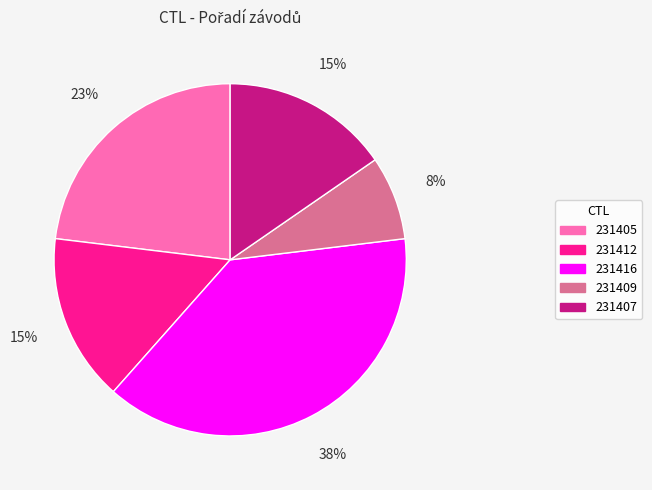

How many segments does this pie chart have?

5